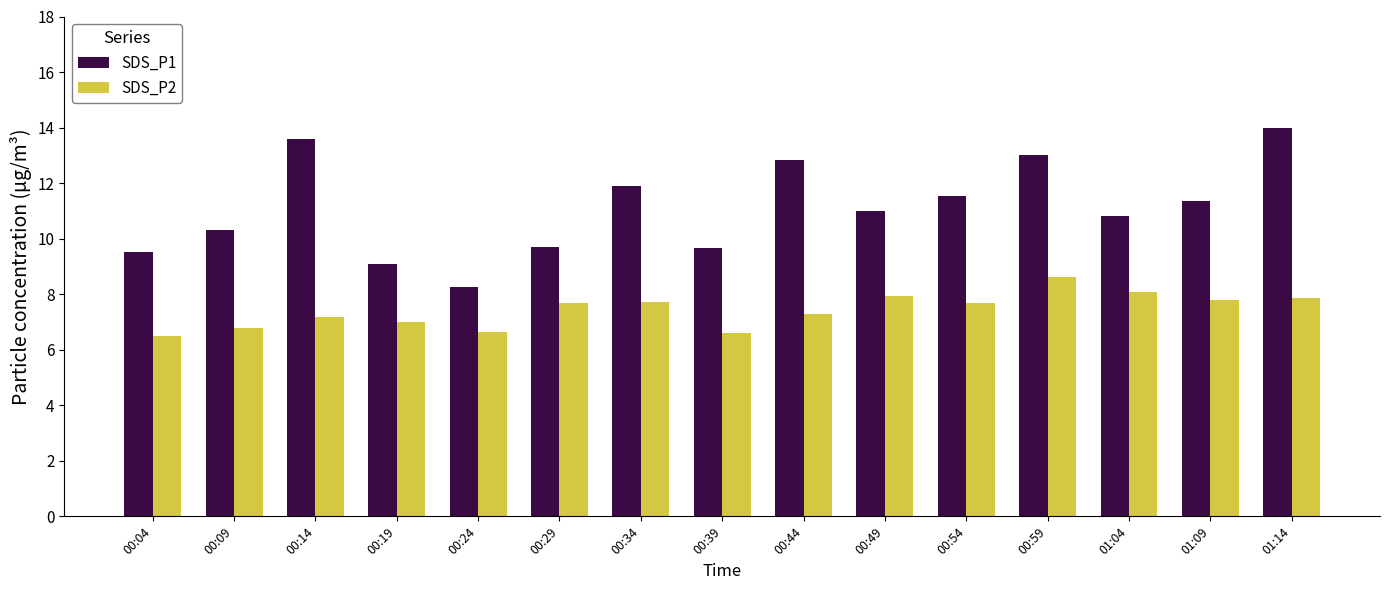

Which series has the largest range (max minus min)?

SDS_P1